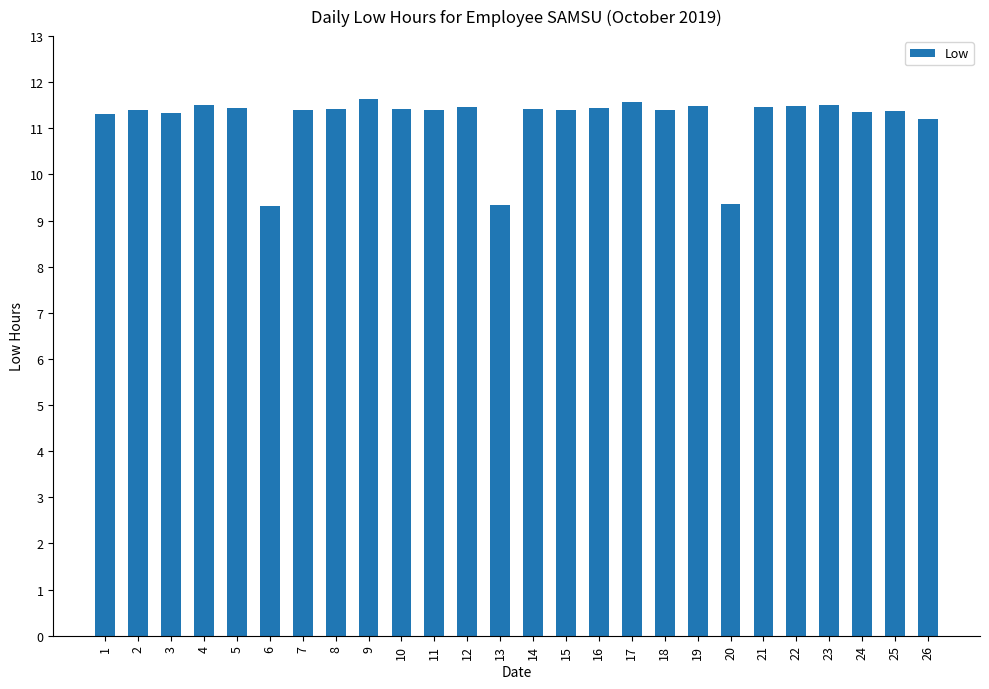

What is the smallest value displayed?

9.3